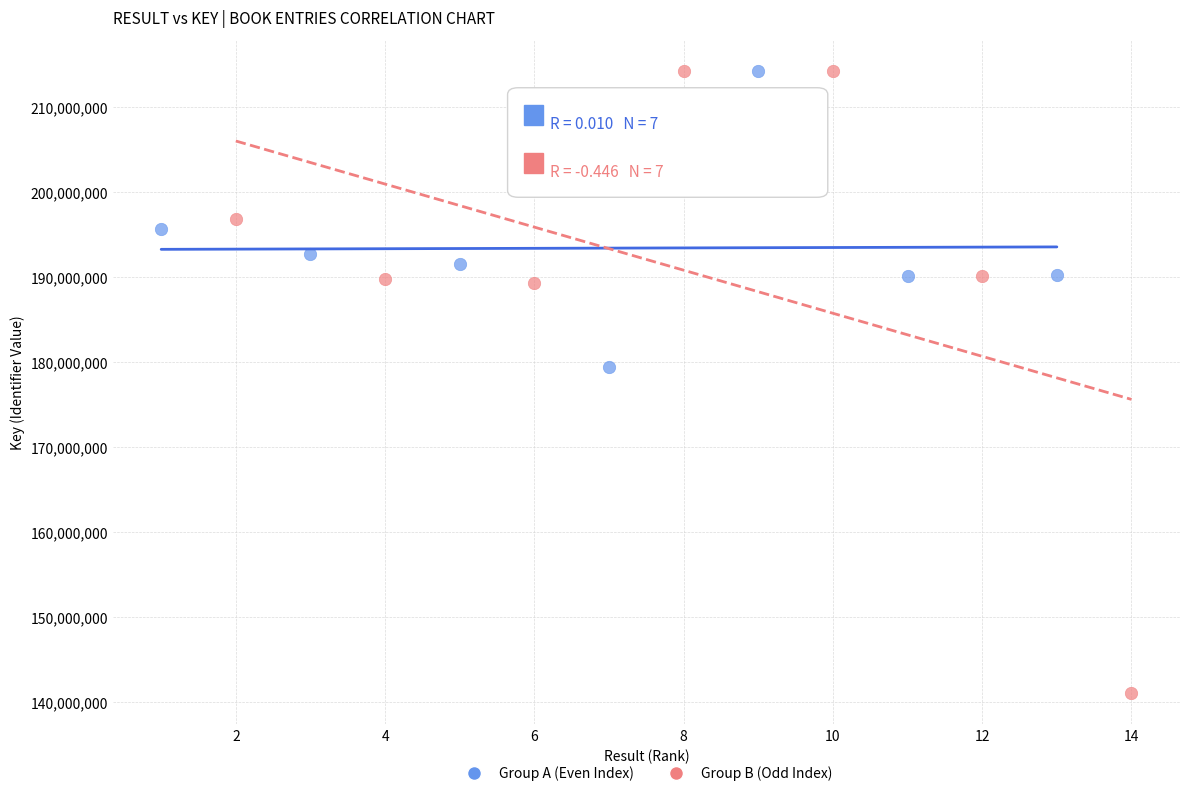

What are all the series names shown in the legend?

Group A (Even Index), Group B (Odd Index)